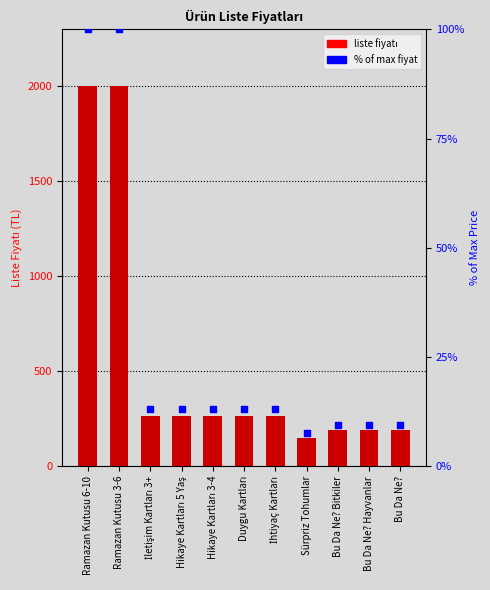

At which category is the sum across all series the highest?

Ramazan Kutusu 6-10